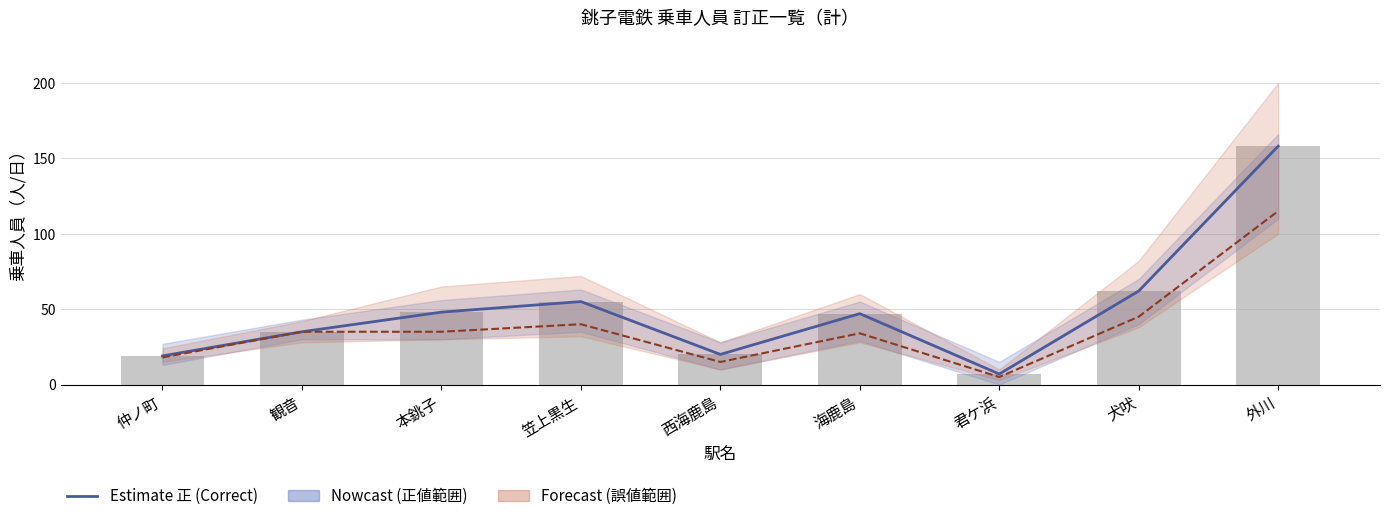

Is the value of 正 (Correct) at 外川 greater than the value of 誤 (Incorrect) at 観音?

Yes